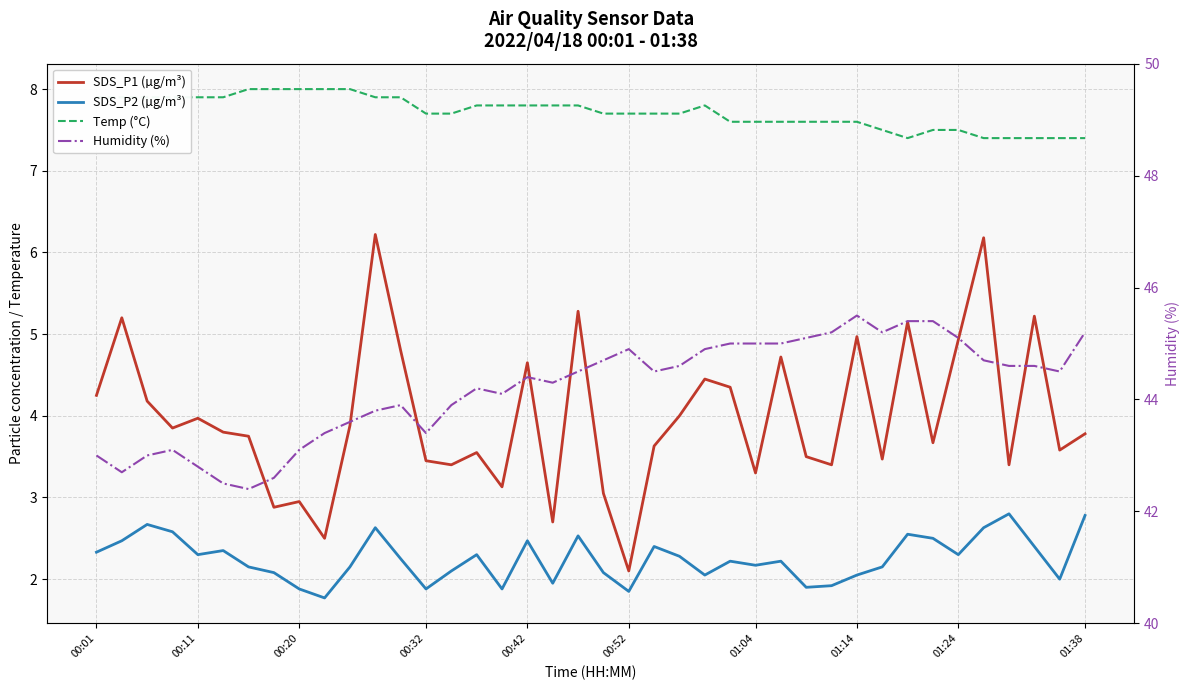

What is the maximum value for Humidity (%)?

45.5